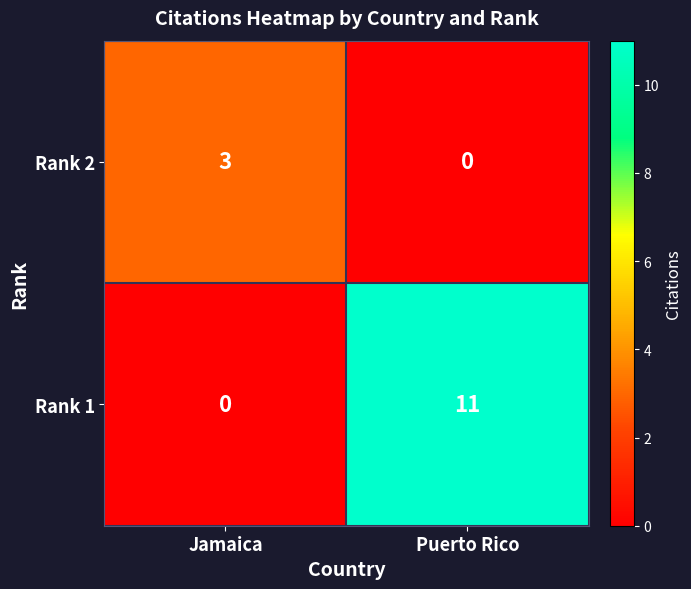

Between Jamaica and Puerto Rico, which series saw the biggest shift?

Rank 1